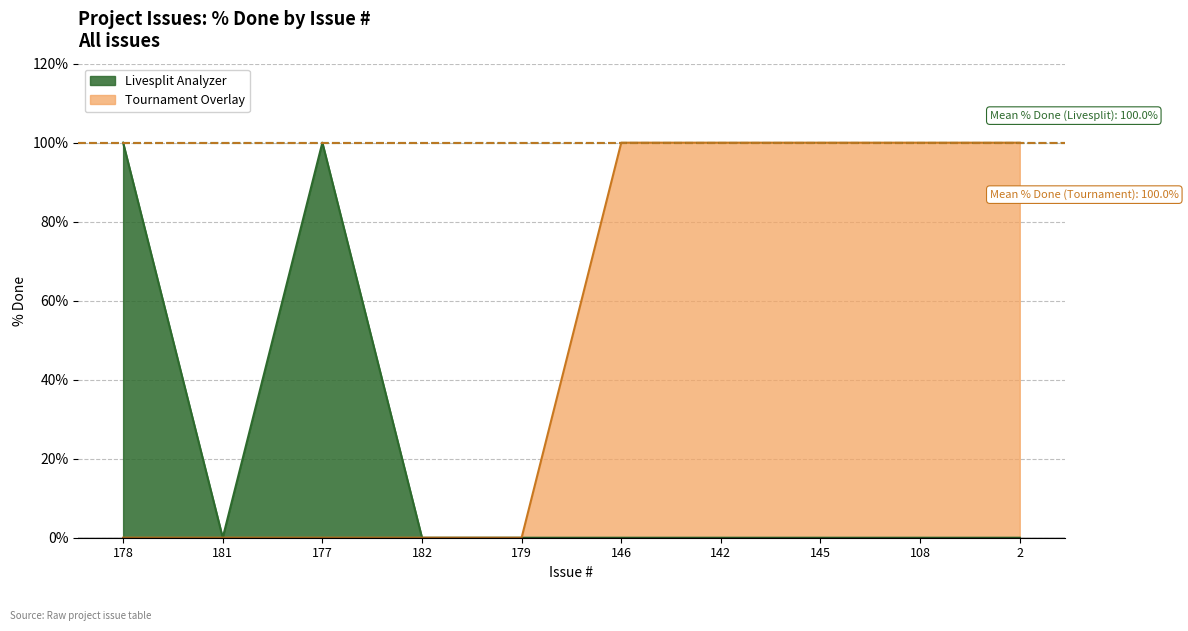

At which label is the value closest to 50?

178